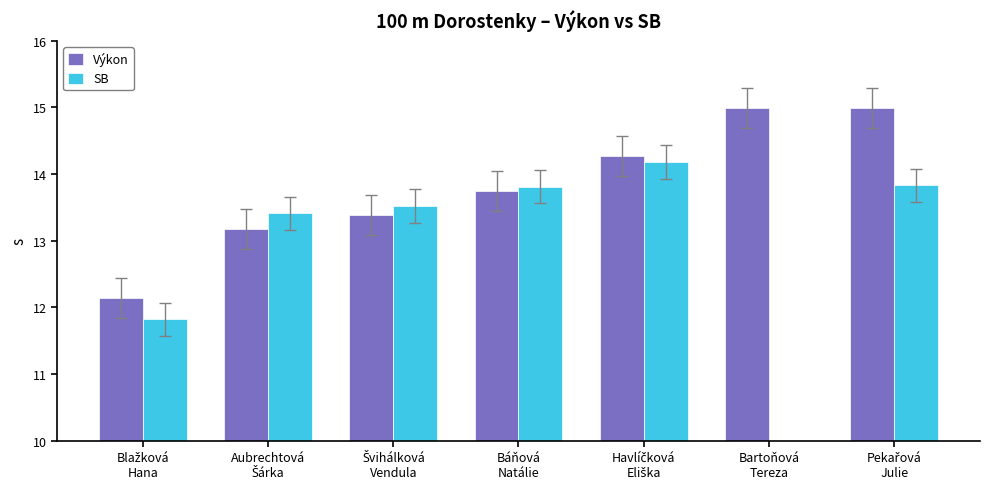

Reading left to right, extract all data points from this chart.

Výkon: Blažková
Hana=12.1	Aubrechtová
Šárka=13.2	Švihálková
Vendula=13.4	Báňová
Natálie=13.7	Havlíčková
Eliška=14.3	Bartoňová
Tereza=15.0	Pekařová
Julie=15.0
SB: Blažková
Hana=11.8	Aubrechtová
Šárka=13.4	Švihálková
Vendula=13.5	Báňová
Natálie=13.8	Havlíčková
Eliška=14.2	Bartoňová
Tereza=0.0	Pekařová
Julie=13.8